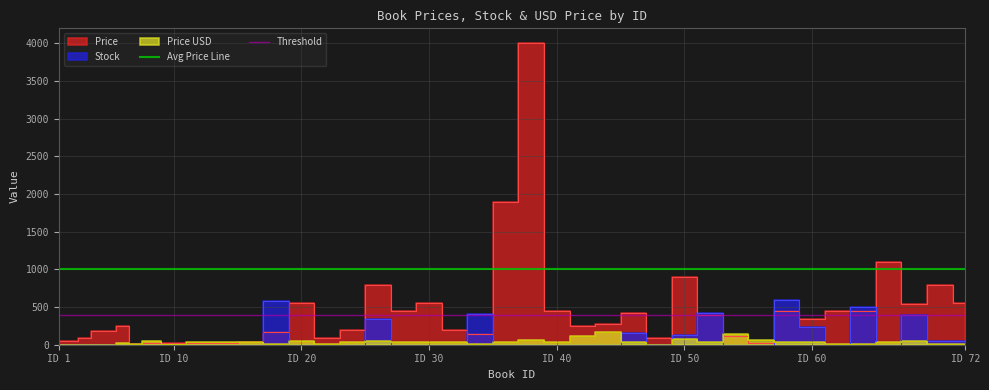

What is the minimum value for Threshold?

400